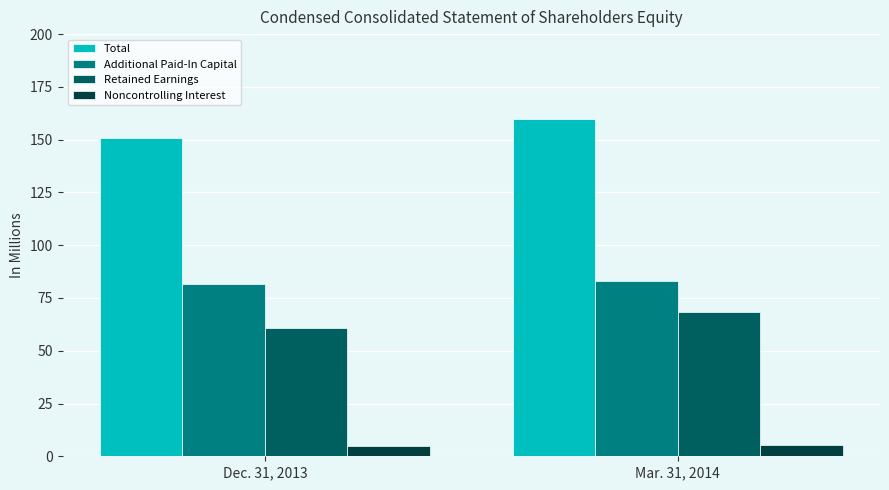

What is the sum of the Retained Earnings values at Mar. 31, 2014 and Dec. 31, 2013?

129.2